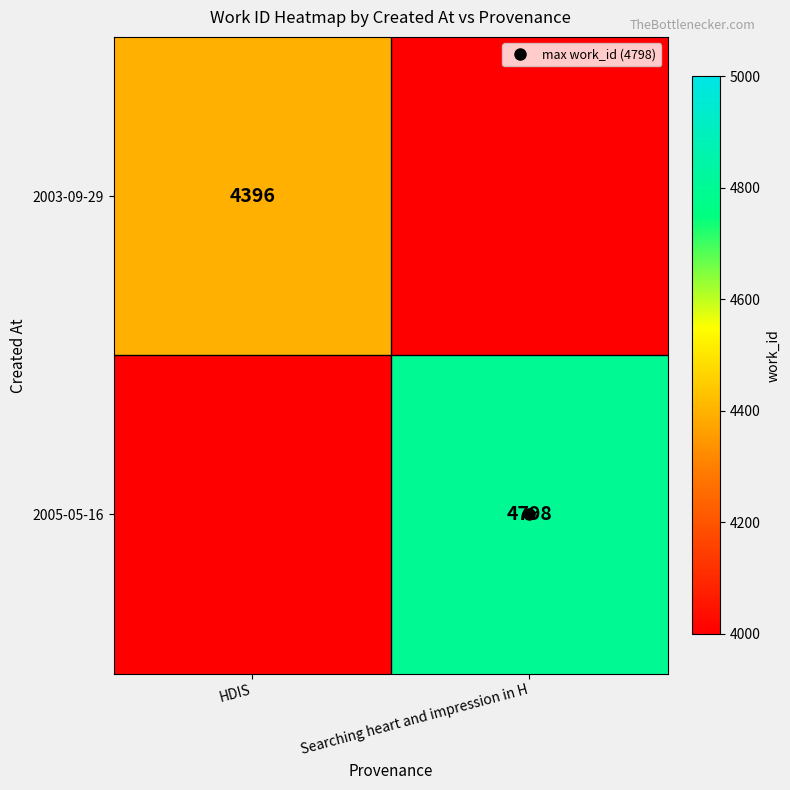

What is the average value of the 2003-09-29 series?

2198